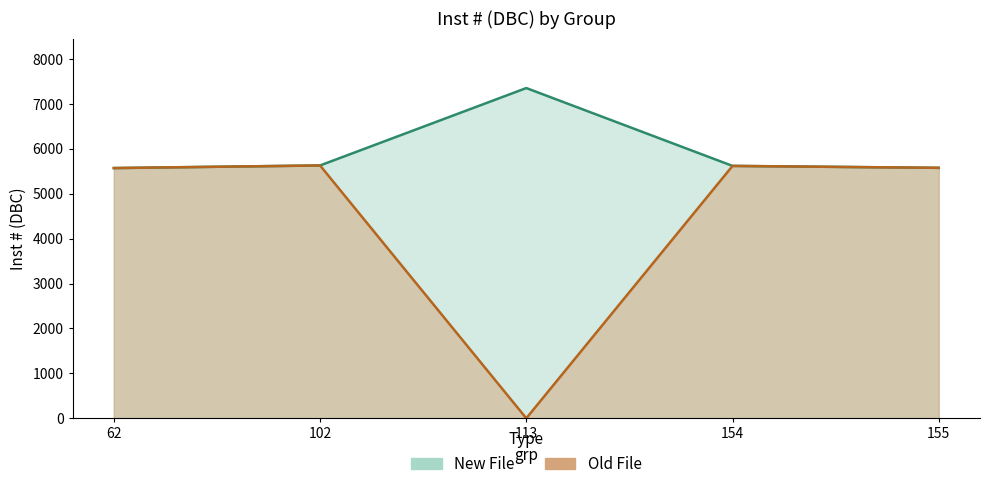

Which series has the largest range (max minus min)?

Old File